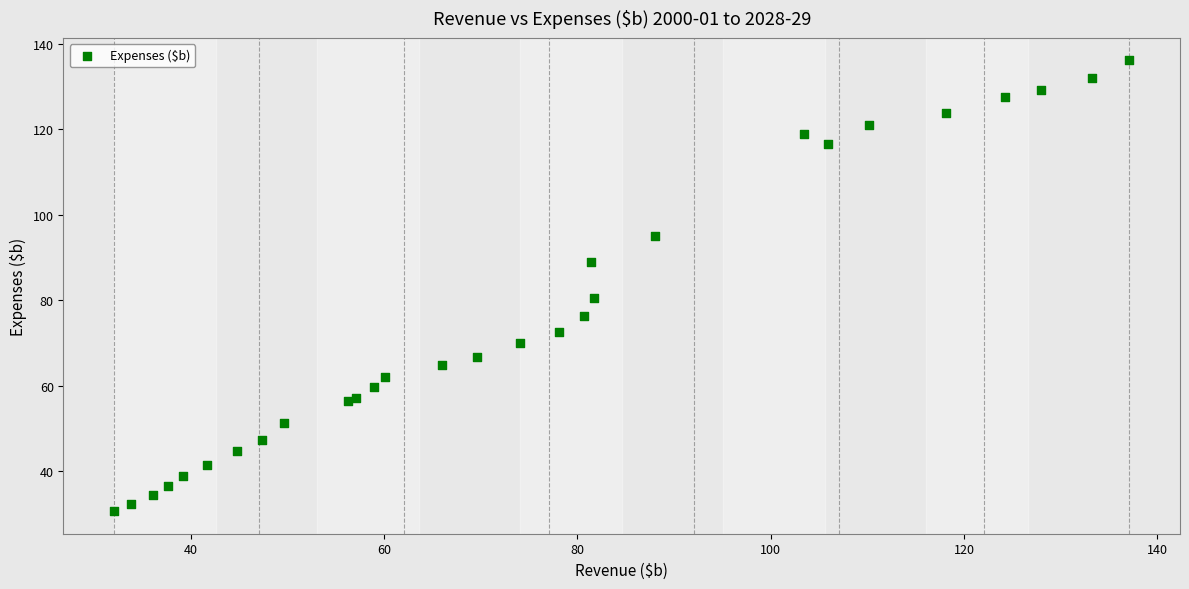

What Y value in the scatter plot is closest to 83?

80.5